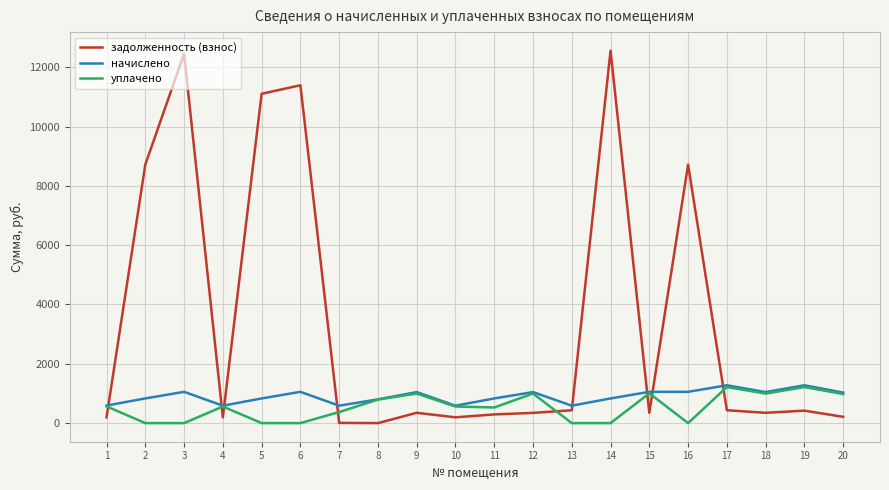

After their last crossing, which series has the higher values: задолженность (взнос) or уплачено?

уплачено